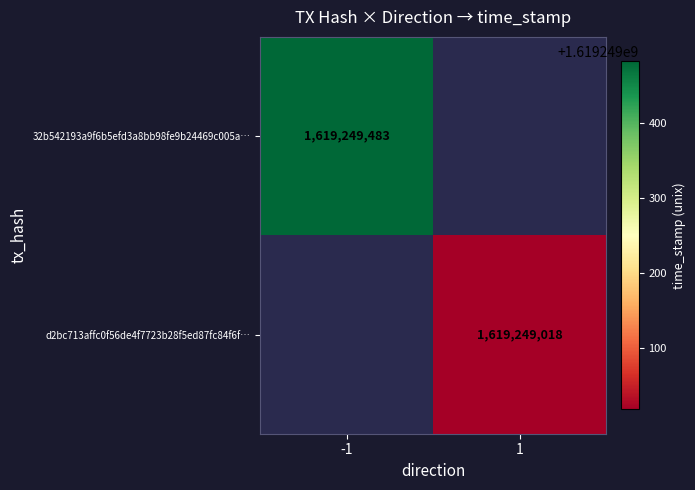

What is the spread (max minus min) of values at direction?

2